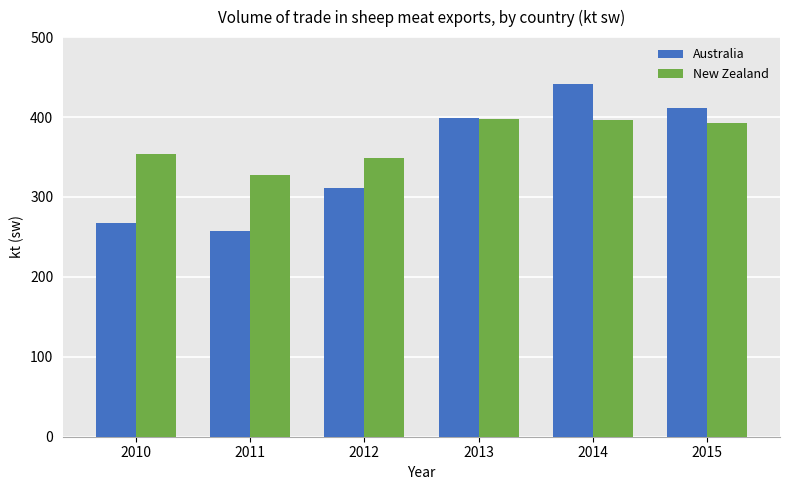

What is the minimum value shown in the chart?

257.4